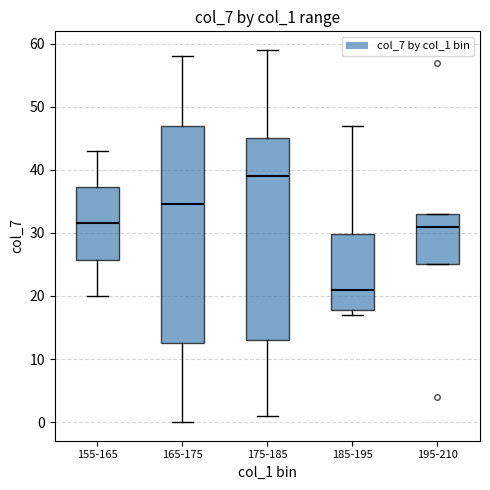

Which box has the highest median line?

175-185